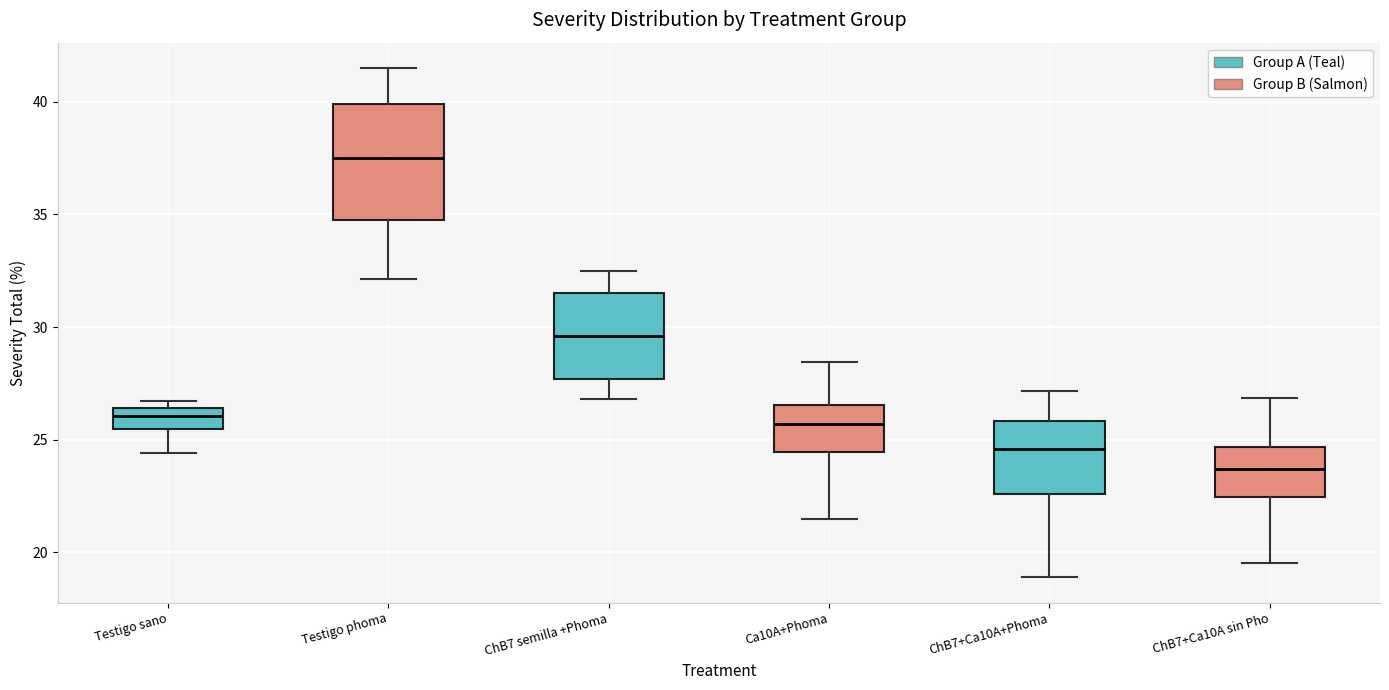

Reading left to right, read every box against the y-axis: the position of its median line, the range the box covers, and the ends of its whiskers. The values are not printed on the chart, so give them approximately, as read against the axis.

Testigo sano: median 26.0, box 25.5 to 26.5, whiskers 24.5 to 26.5 (just above the box's upper edge)
Testigo phoma: median 37.5, box 35.0 to 40.0, whiskers 32.0 to 41.5
ChB7 semilla +Phoma: median 29.5, box 27.5 to 31.5, whiskers 27.0 to 32.5
Ca10A+Phoma: median 25.5, box 24.5 to 26.5, whiskers 21.5 to 28.5
ChB7+Ca10A+Phoma: median 24.5, box 22.5 to 26.0, whiskers 19.0 to 27.0
ChB7+Ca10A sin Pho: median 23.5, box 22.5 to 24.5, whiskers 19.5 to 27.0